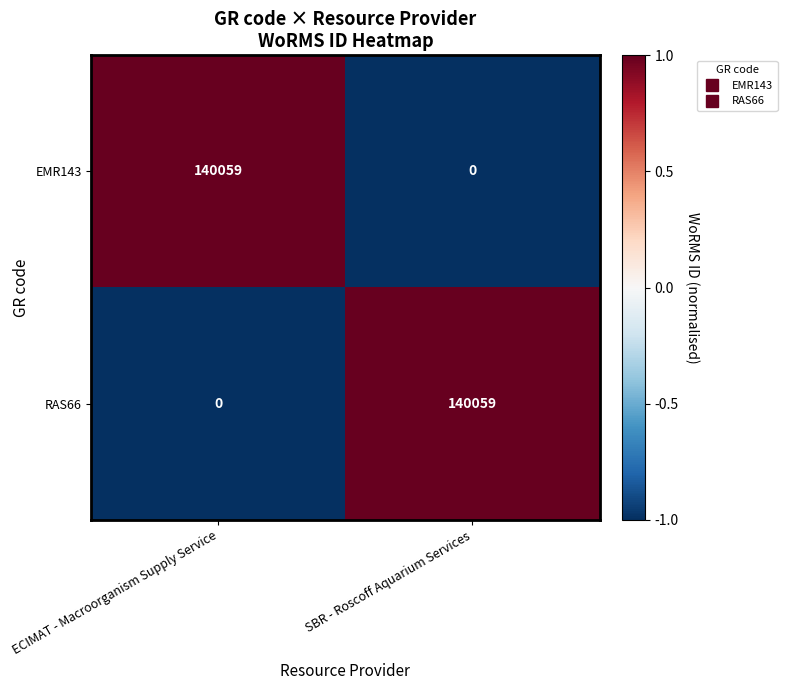

What is the difference between the highest and lowest values at SBR - Roscoff Aquarium Services?

140059